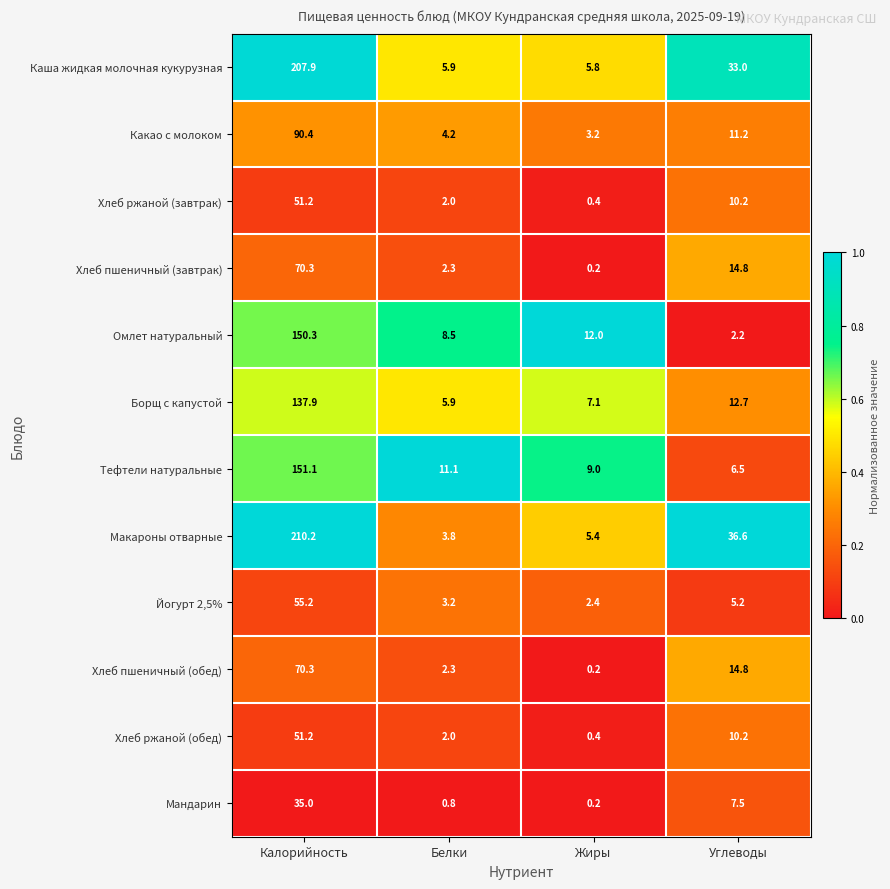

How many categories are shown in the chart?

4